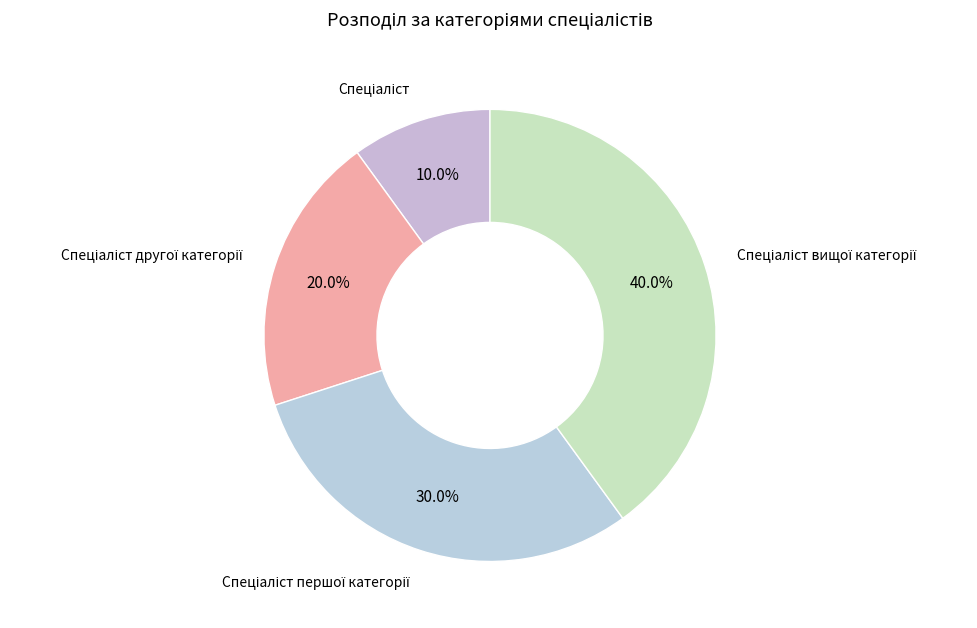

How many segments does this pie chart have?

4